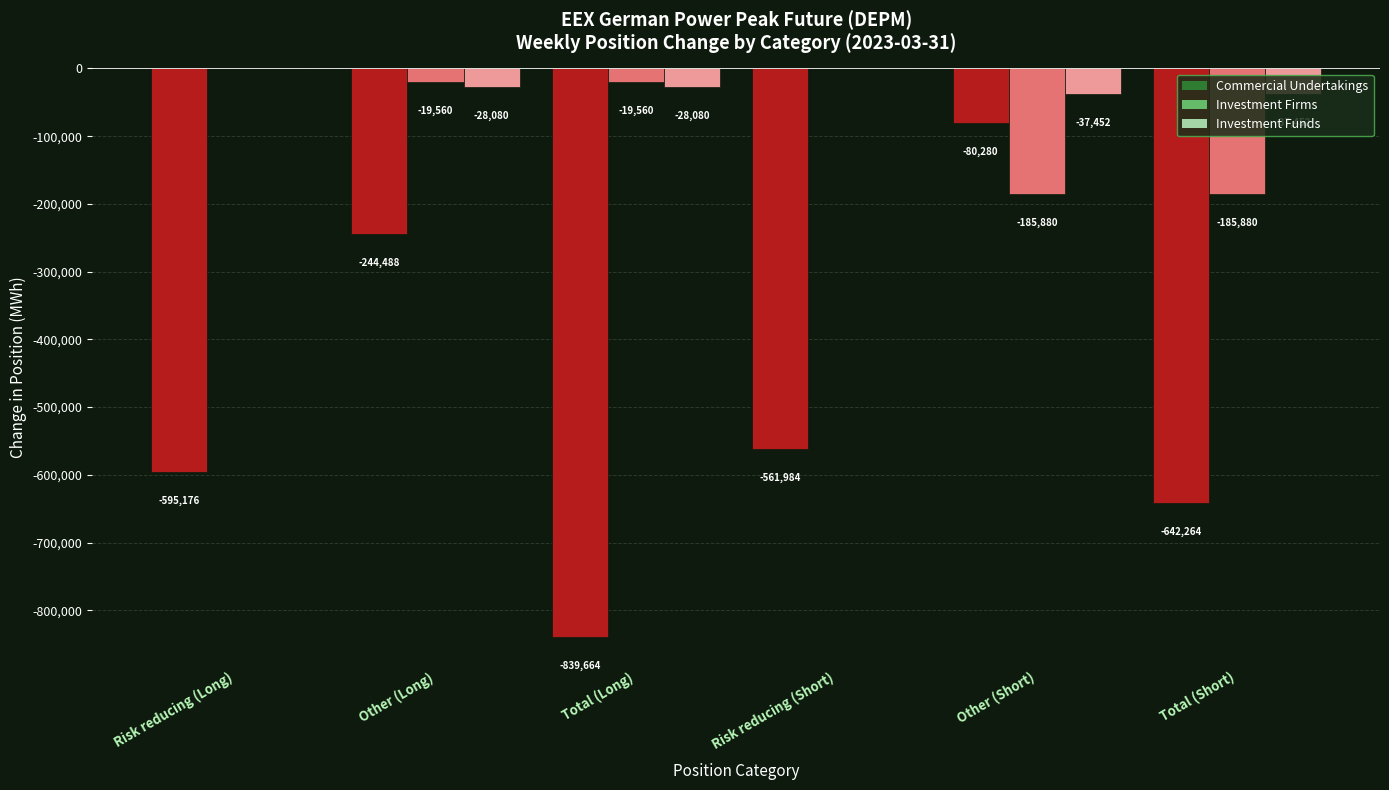

Where is Investment Funds nearest to the value -18726?

Other (Long)